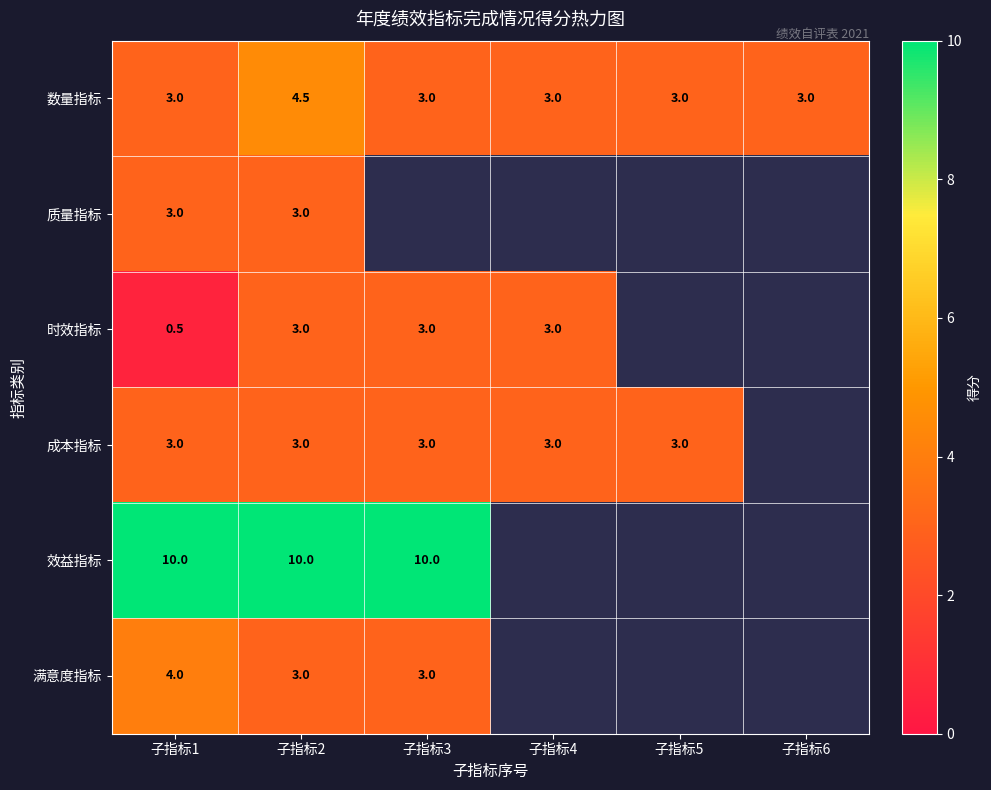

True or false: 成本指标 has a value of 3.0 at 子指标1.

True